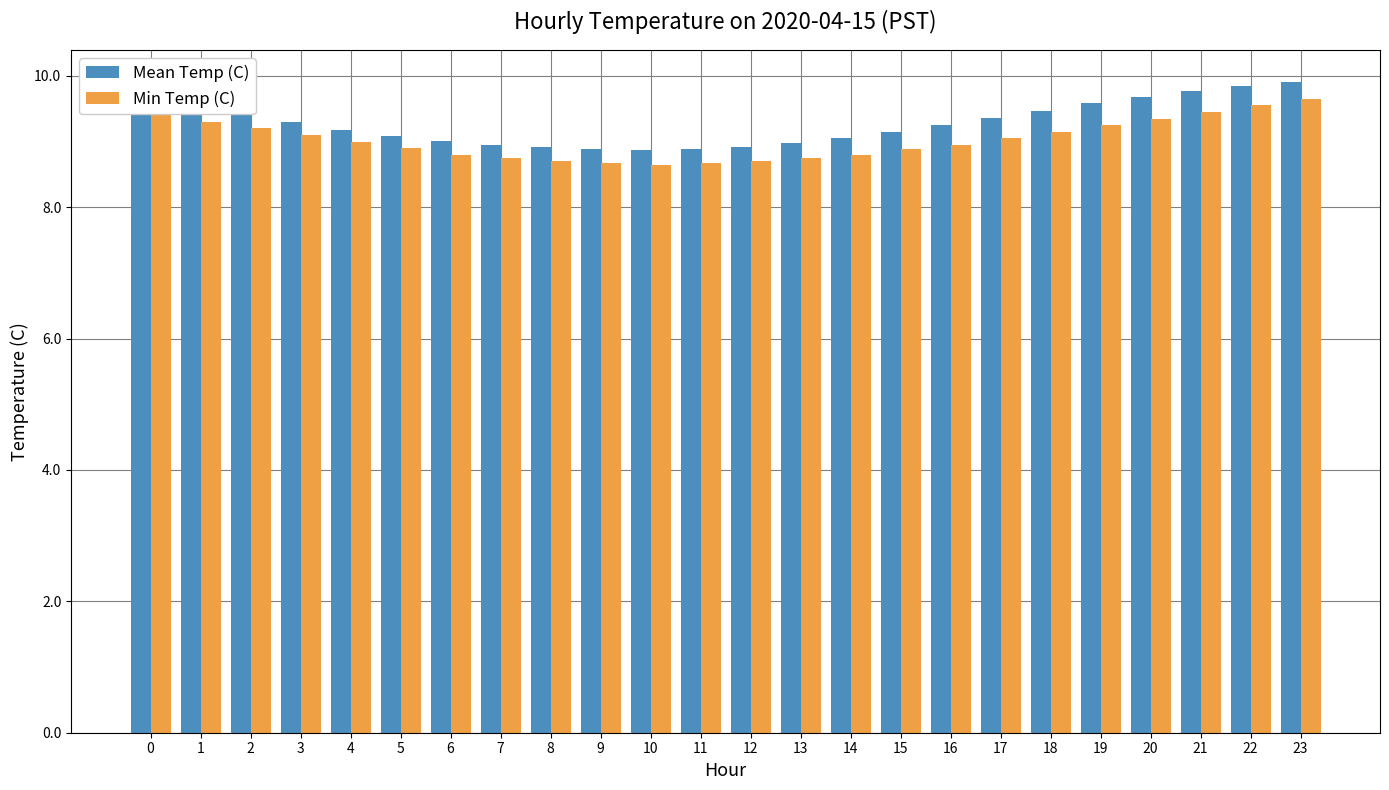

What is the maximum value shown in the chart?

9.9